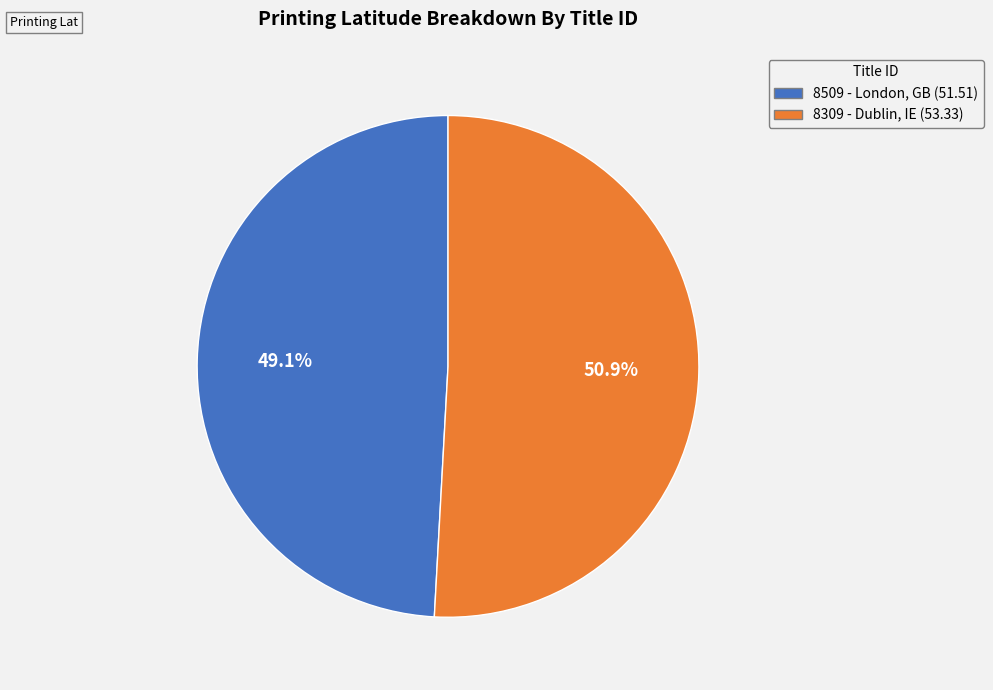

Is there a majority slice in this chart?

Yes